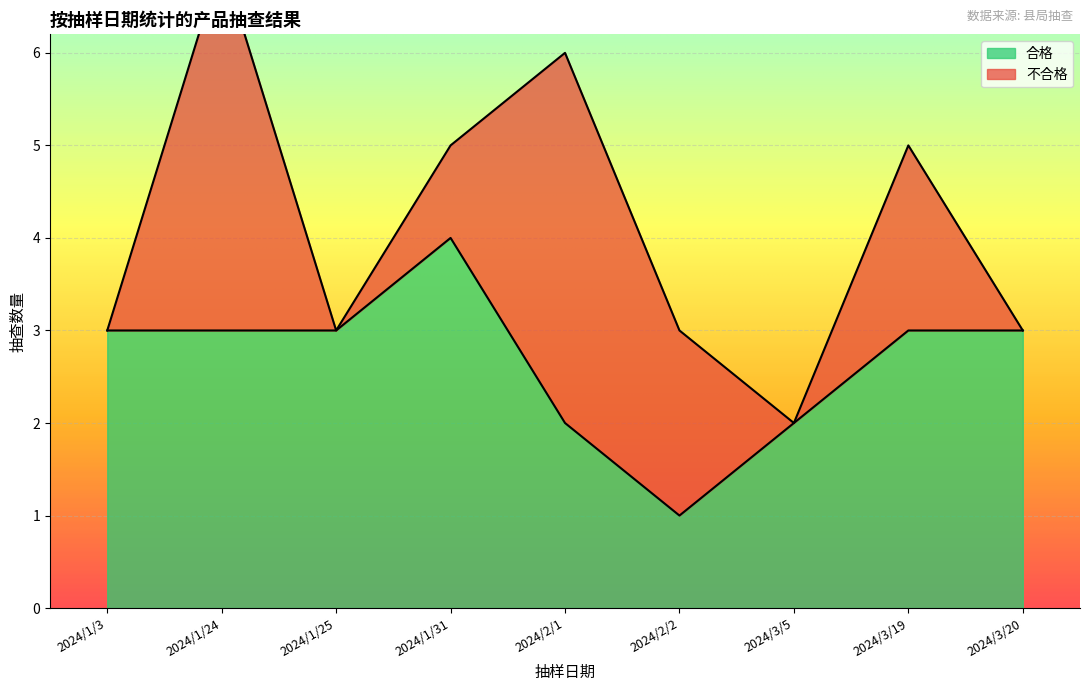

Which series has the largest total across all categories?

合格